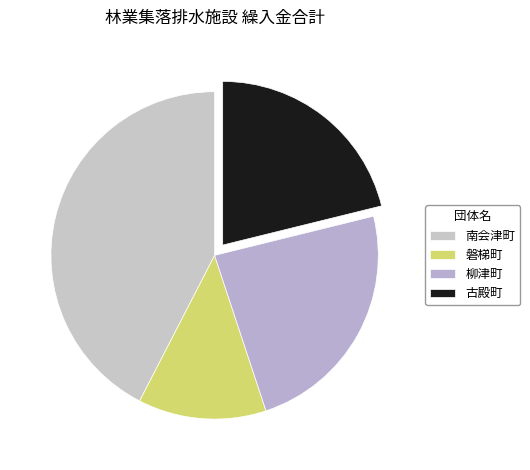

Does 南会津町 represent more than half of the total?

No